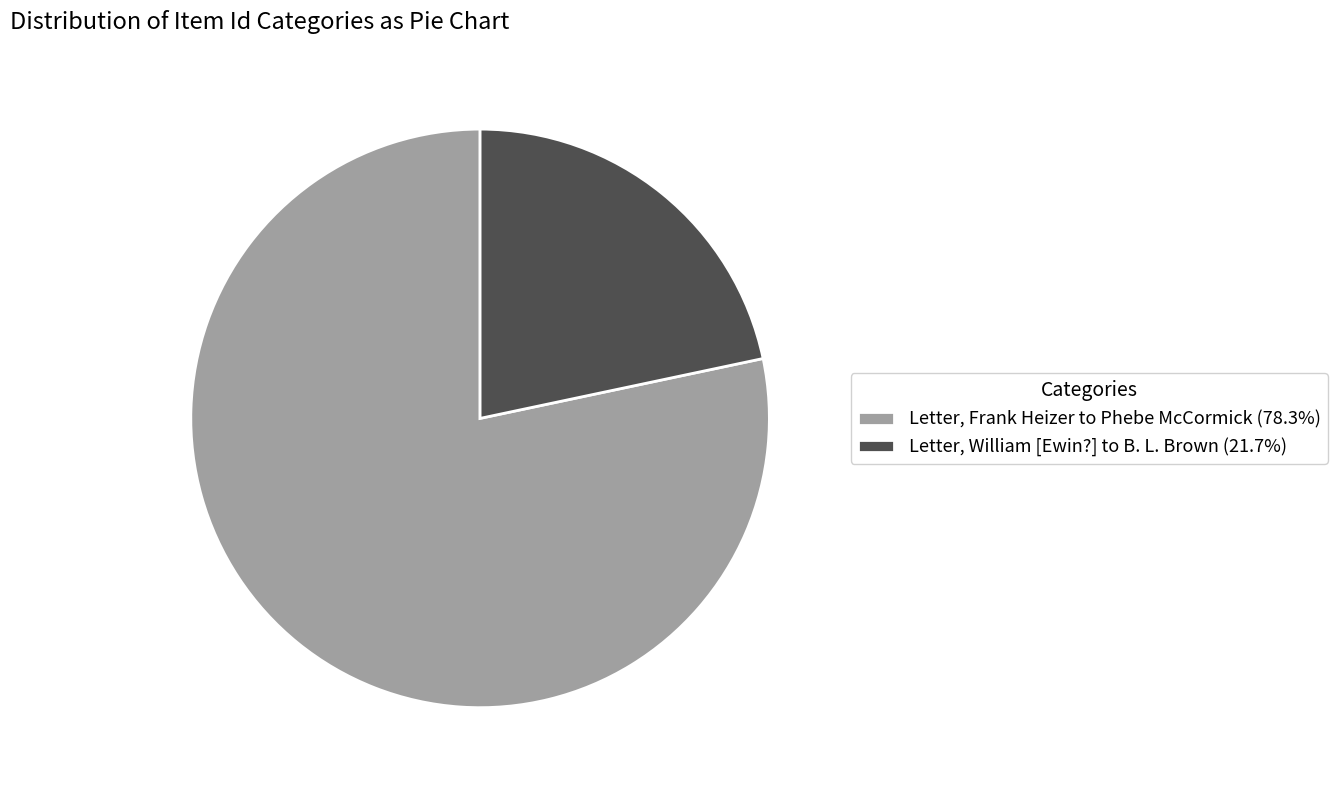

Is the sum of Letter, William [Ewin?] to B. L. Brown (21.7%) and Letter, Frank Heizer to Phebe McCormick (78.3%) greater than half?

Yes